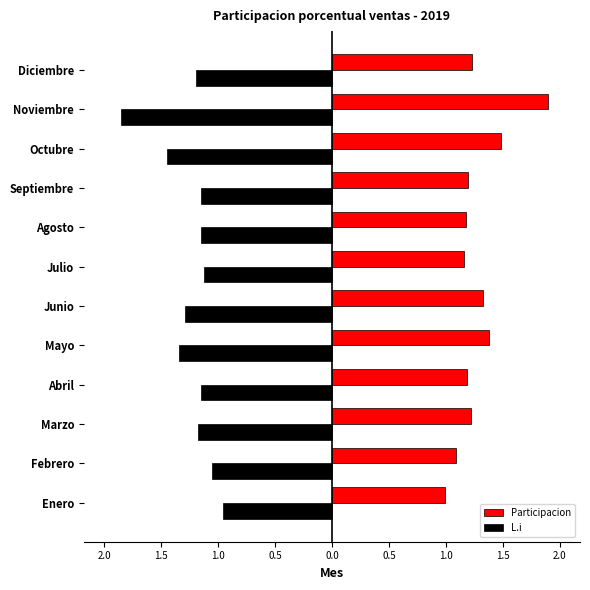

Which series has the largest total across all categories?

Participacion